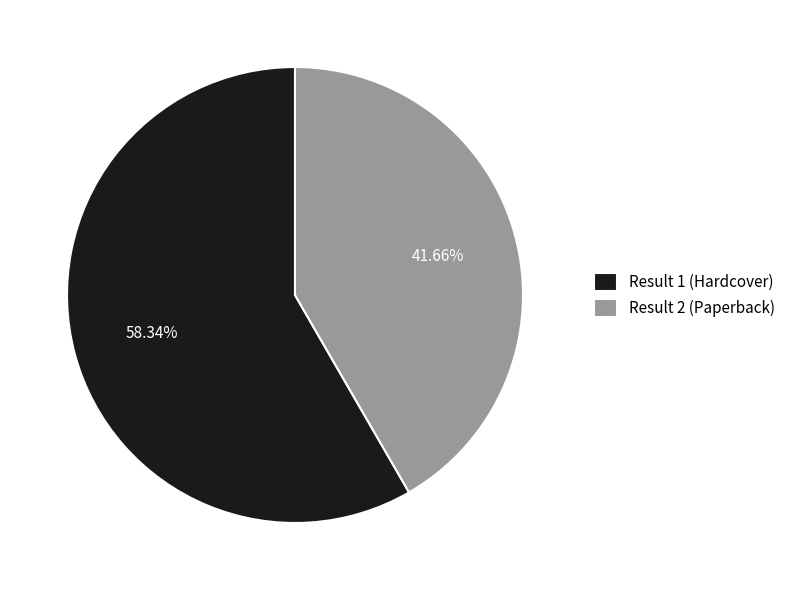

Which category accounts for the majority?

Result 1 (Hardcover)